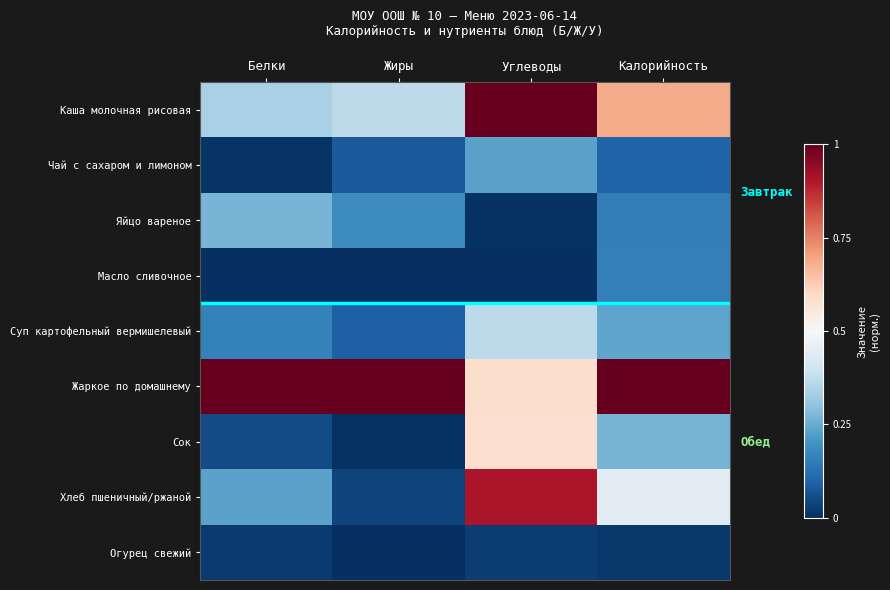

List the series in order of their peak value, lowest first.

Огурец свежий, Масло сливочное, Чай с сахаром и лимоном, Яйцо вареное, Суп картофельный вермишелевый, Сок, Хлеб пшеничный/ржаной, Каша молочная рисовая, Жаркое по домашнему